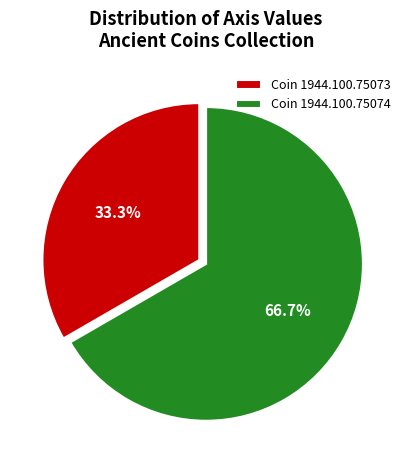

True or false: Coin 1944.100.75074 accounts for 67% of the total.

True